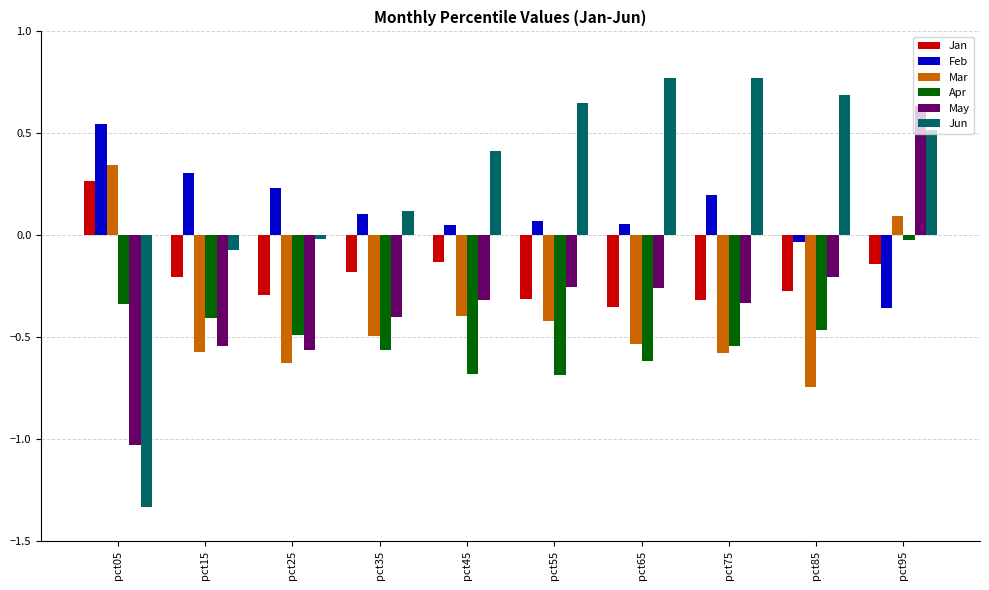

How many May values are between 0 and 1?

1